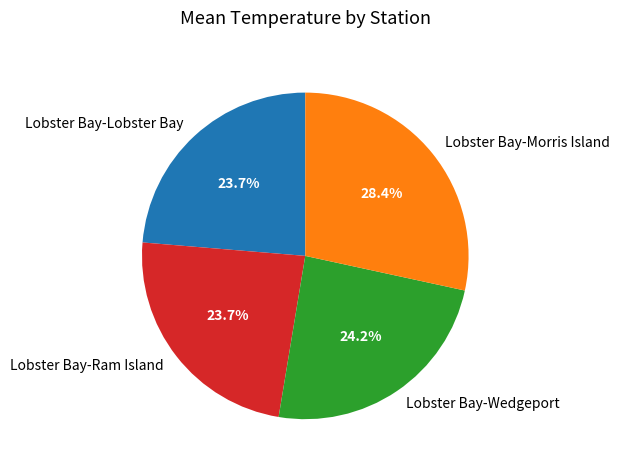

Count the number of slices in the pie.

4